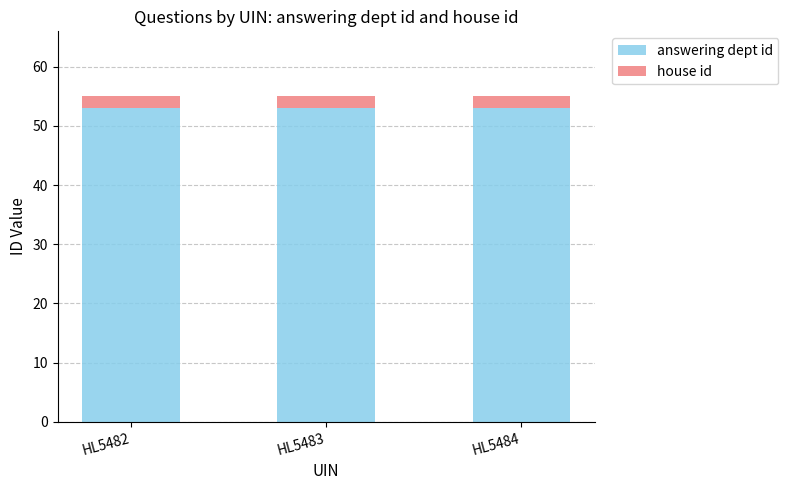

Does the chart contain stacked bars?

Yes